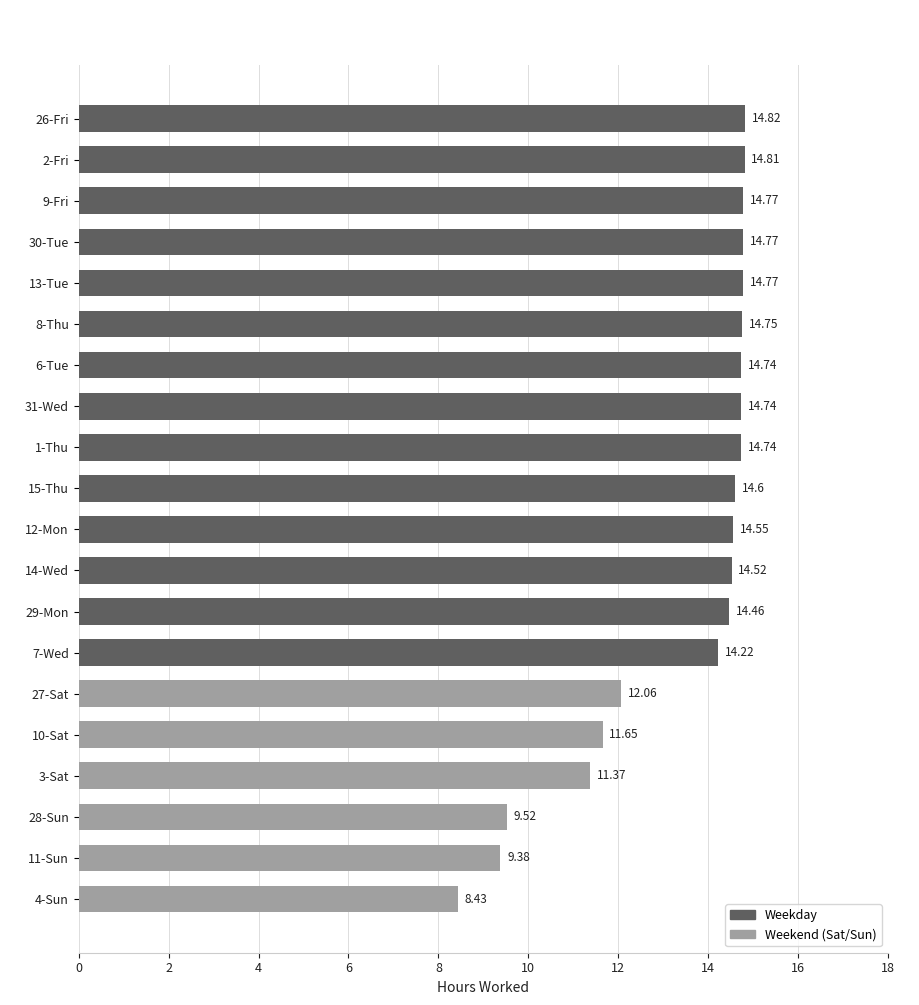

What is the sum of all values?

267.7